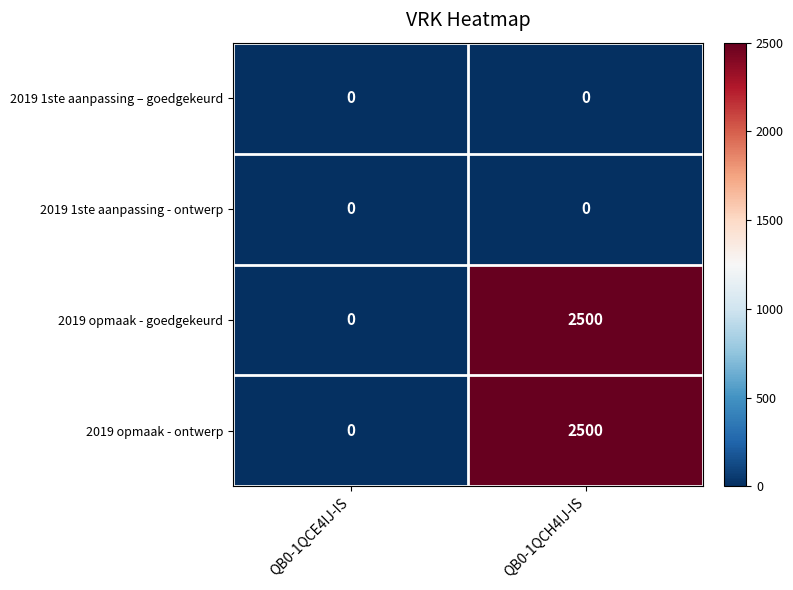

The 2019 1ste aanpassing - ontwerp series shows 0 at QB0-1QCE4IJ-IS. True or false?

True